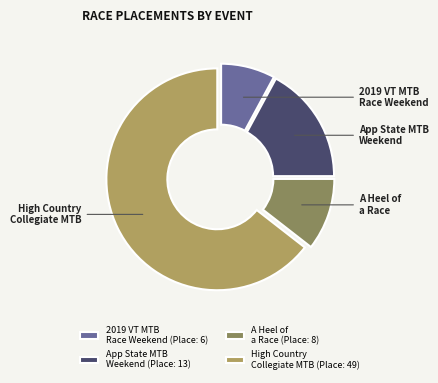

To the nearest percent, what is the difference between the largest and smallest slice percentages?

57%